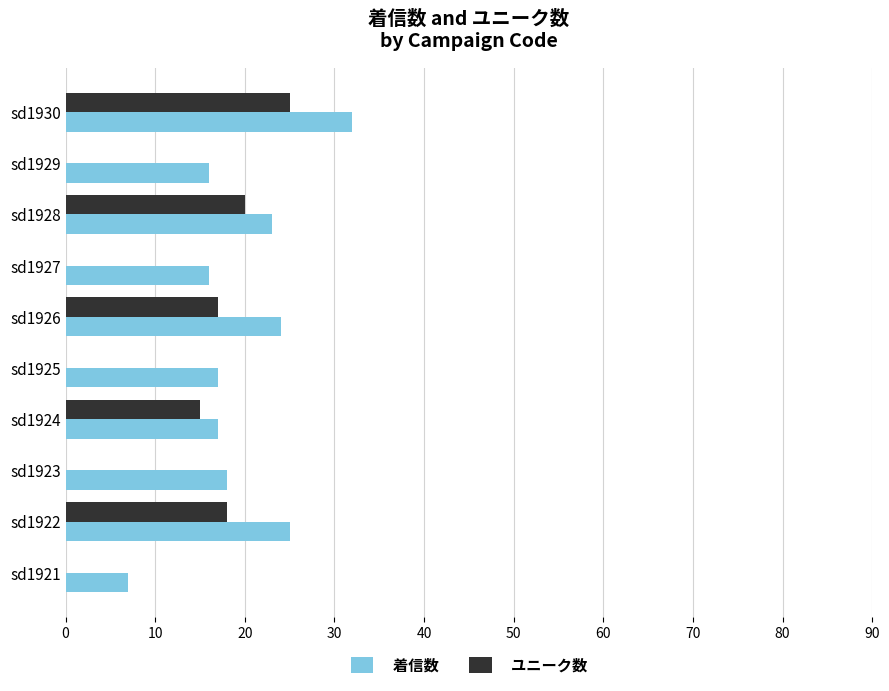

Between sd1922 and sd1929, which series saw the biggest shift?

ユニーク数